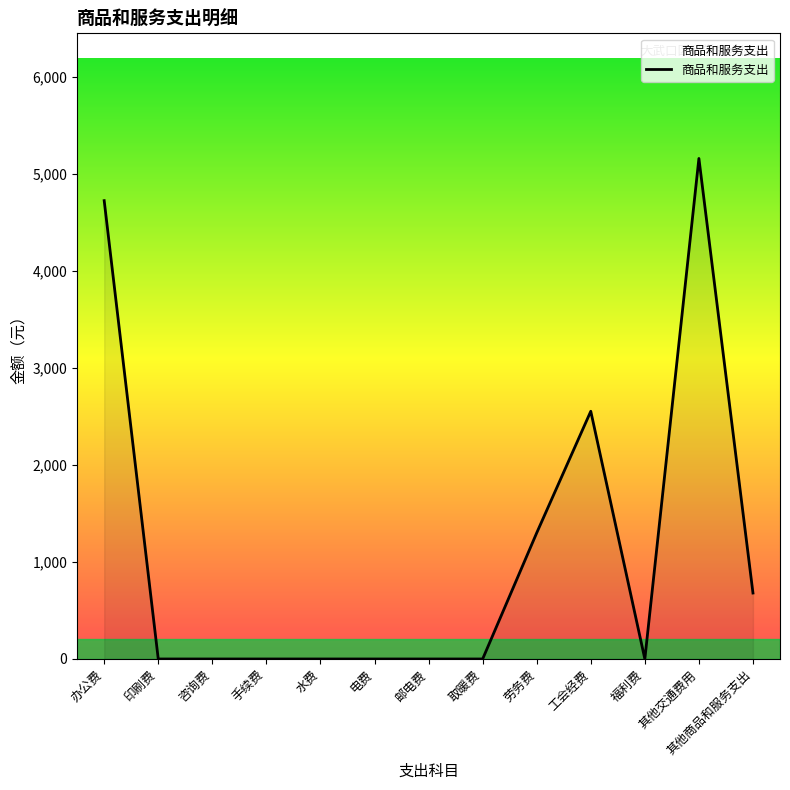

Reading right to left, extract all data points from this chart.

680.0	5160.0	0.0	2553.7	1300.0	0.0	0.0	0.0	0.0	0.0	0.0	0.0	4725.0